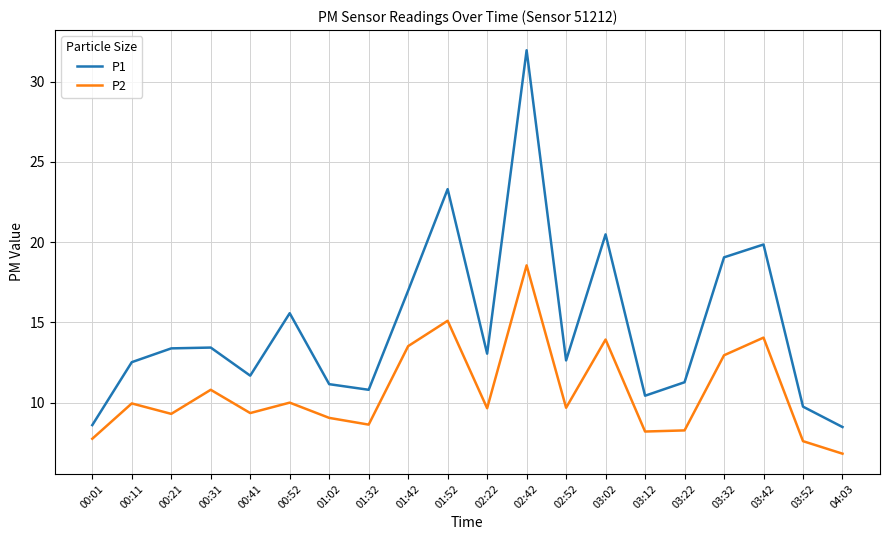

What is the difference between the second highest and minimum values in the P1 series?

14.8